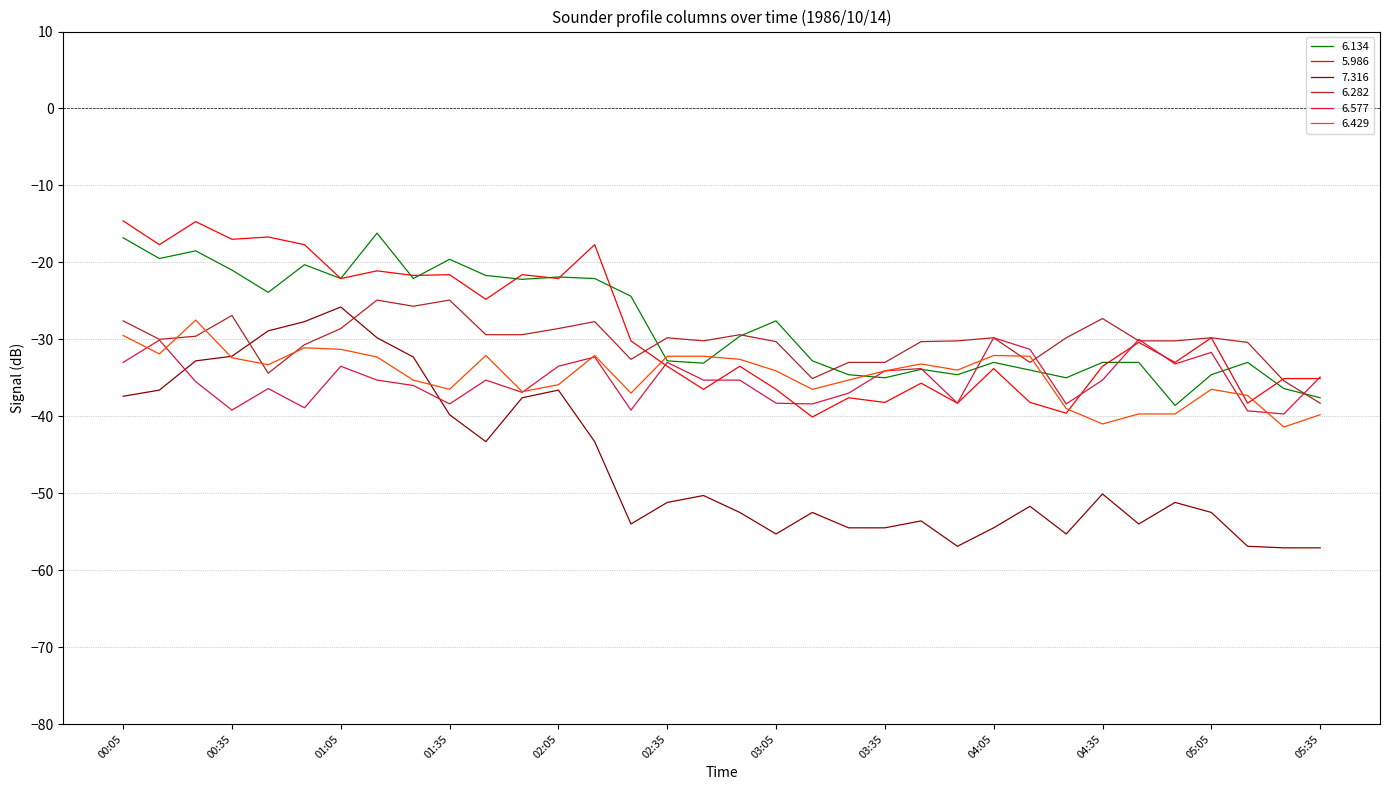

True or false: 6.134 and 7.316 cross at least once.

False